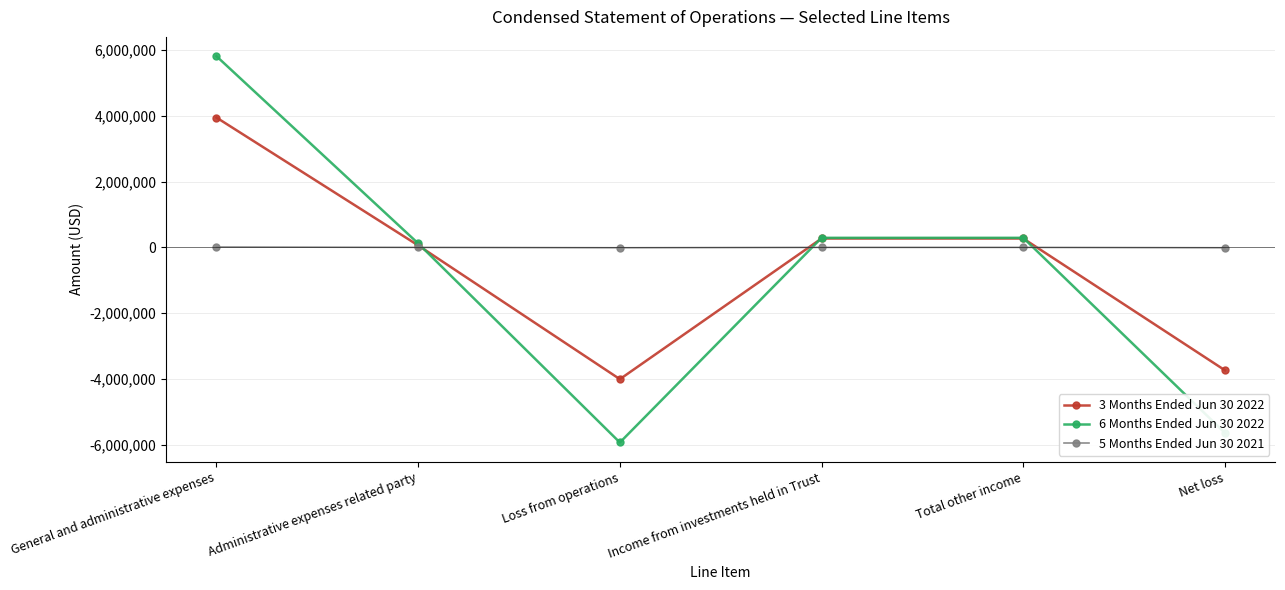

Where does the 3 Months Ended Jun 30 2022 series first go above 270074?

General and administrative expenses